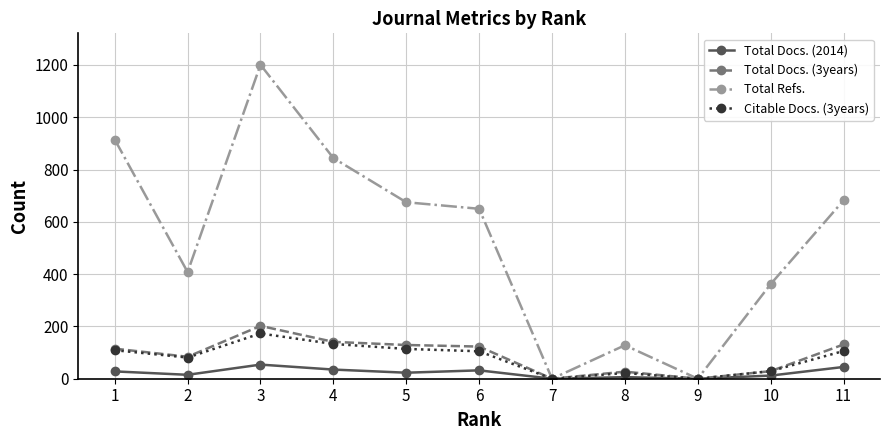

At which label does Total Docs. (3years) reach its peak?

3